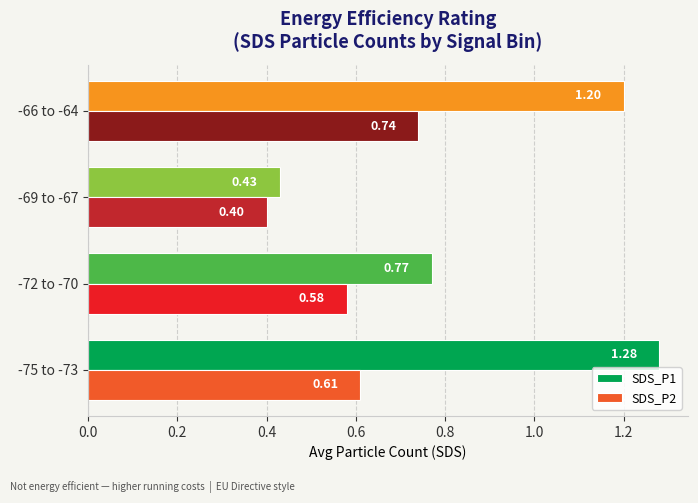

Rank the categories by SDS_P1 value from highest to lowest.

-75 to -73, -66 to -64, -72 to -70, -69 to -67